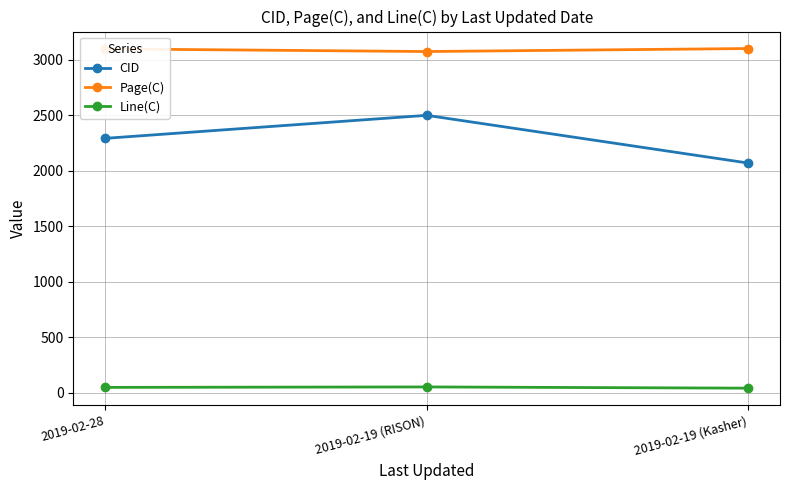

What is the spread (max minus min) of values at 2019-02-28?

3046